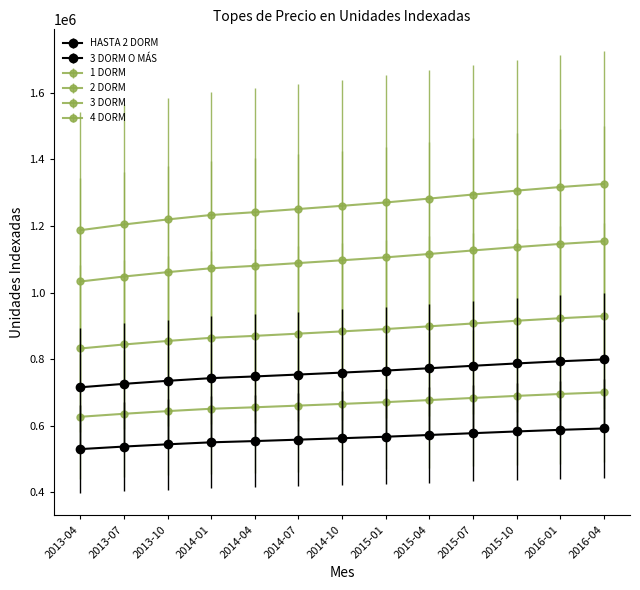

What is the difference between the maximum and minimum values in the 3 DORM series?

120806